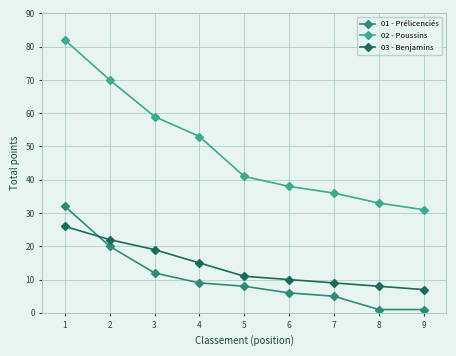

What is the difference between the maximum and minimum values in the 02 - Poussins series?

51